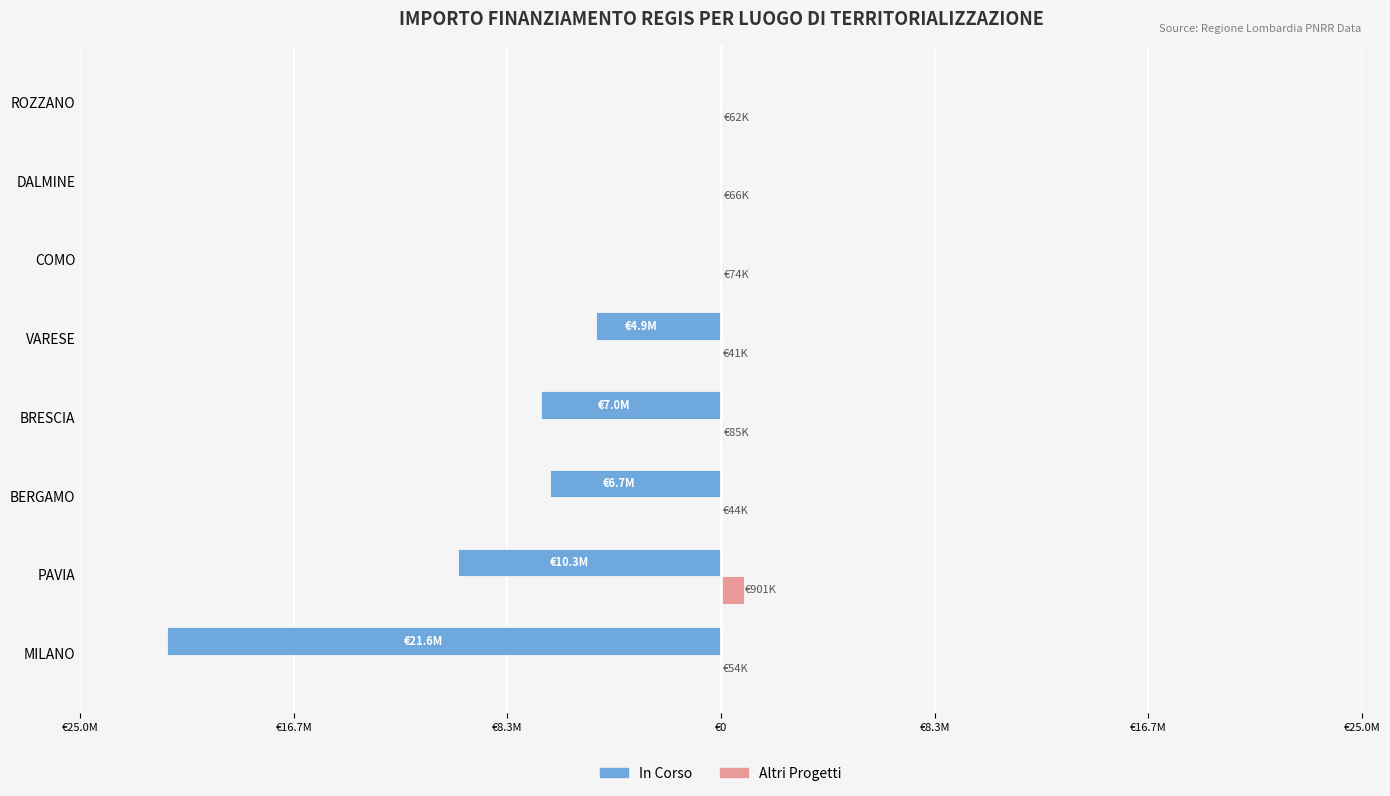

List the series in order of their overall mean, lowest first.

In Corso, Altri Progetti